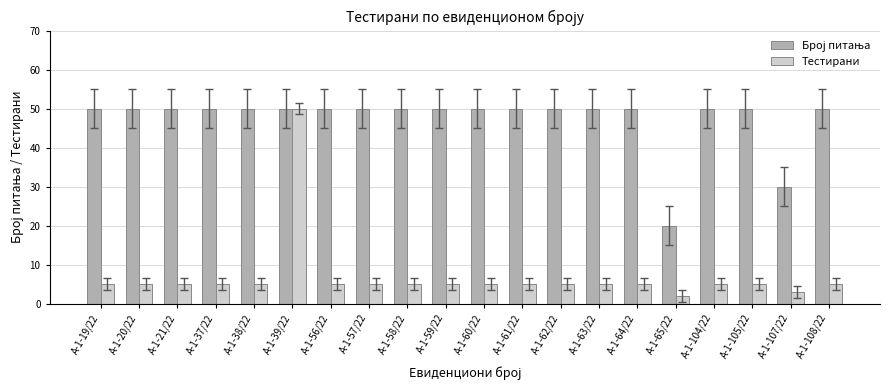

What is the greatest value displayed?

50